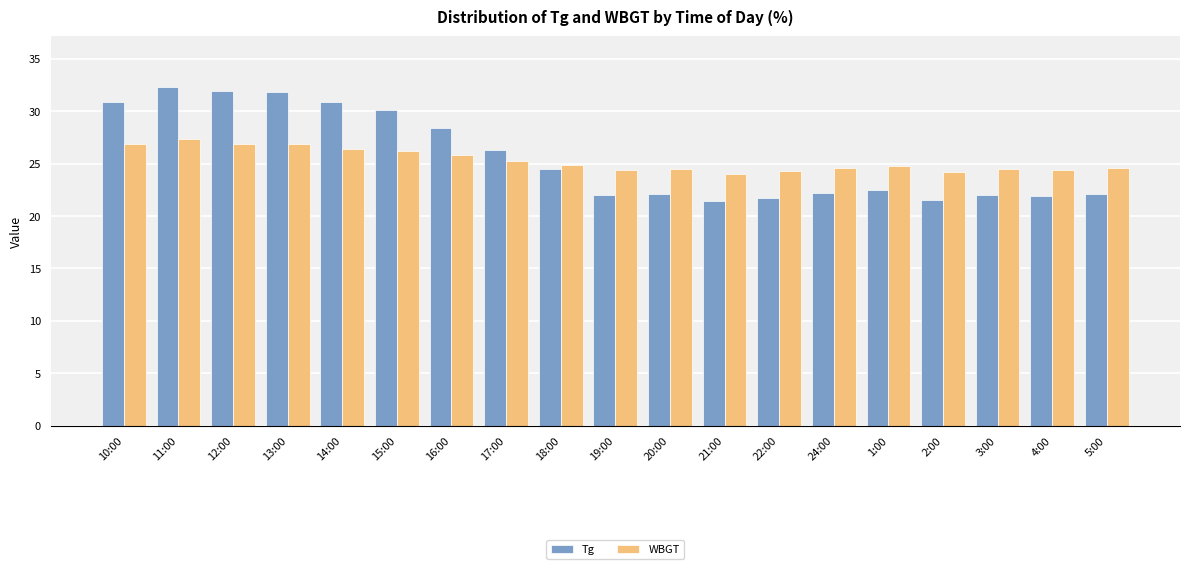

Rank the series at 11:00 from lowest to highest value.

WBGT, Tg